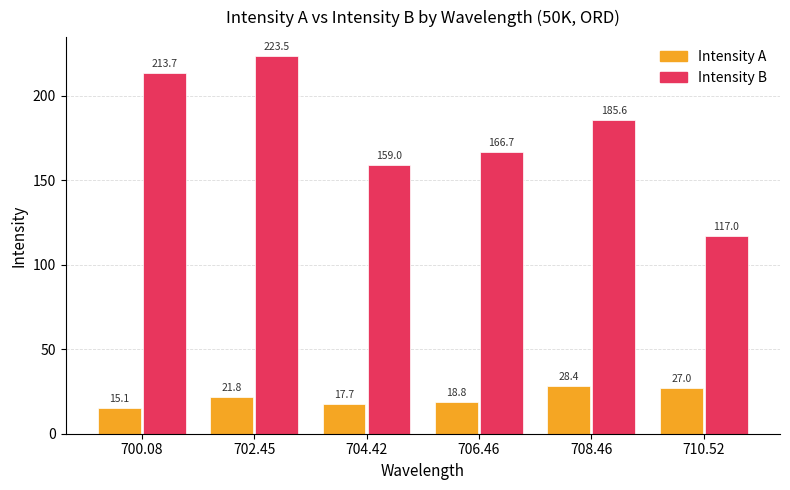

Which label corresponds to the smallest value in the chart?

700.08